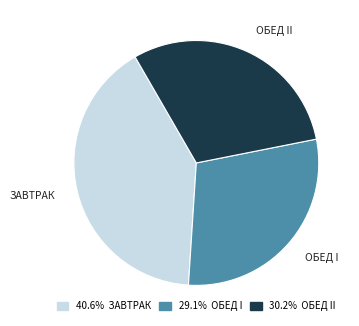

Does any single category account for the majority?

No